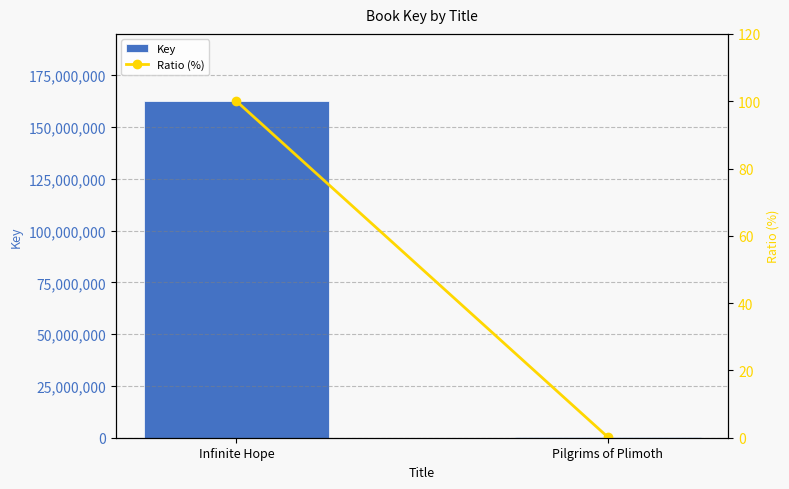

Which has a higher value, Pilgrims of Plimoth or Infinite Hope?

Infinite Hope